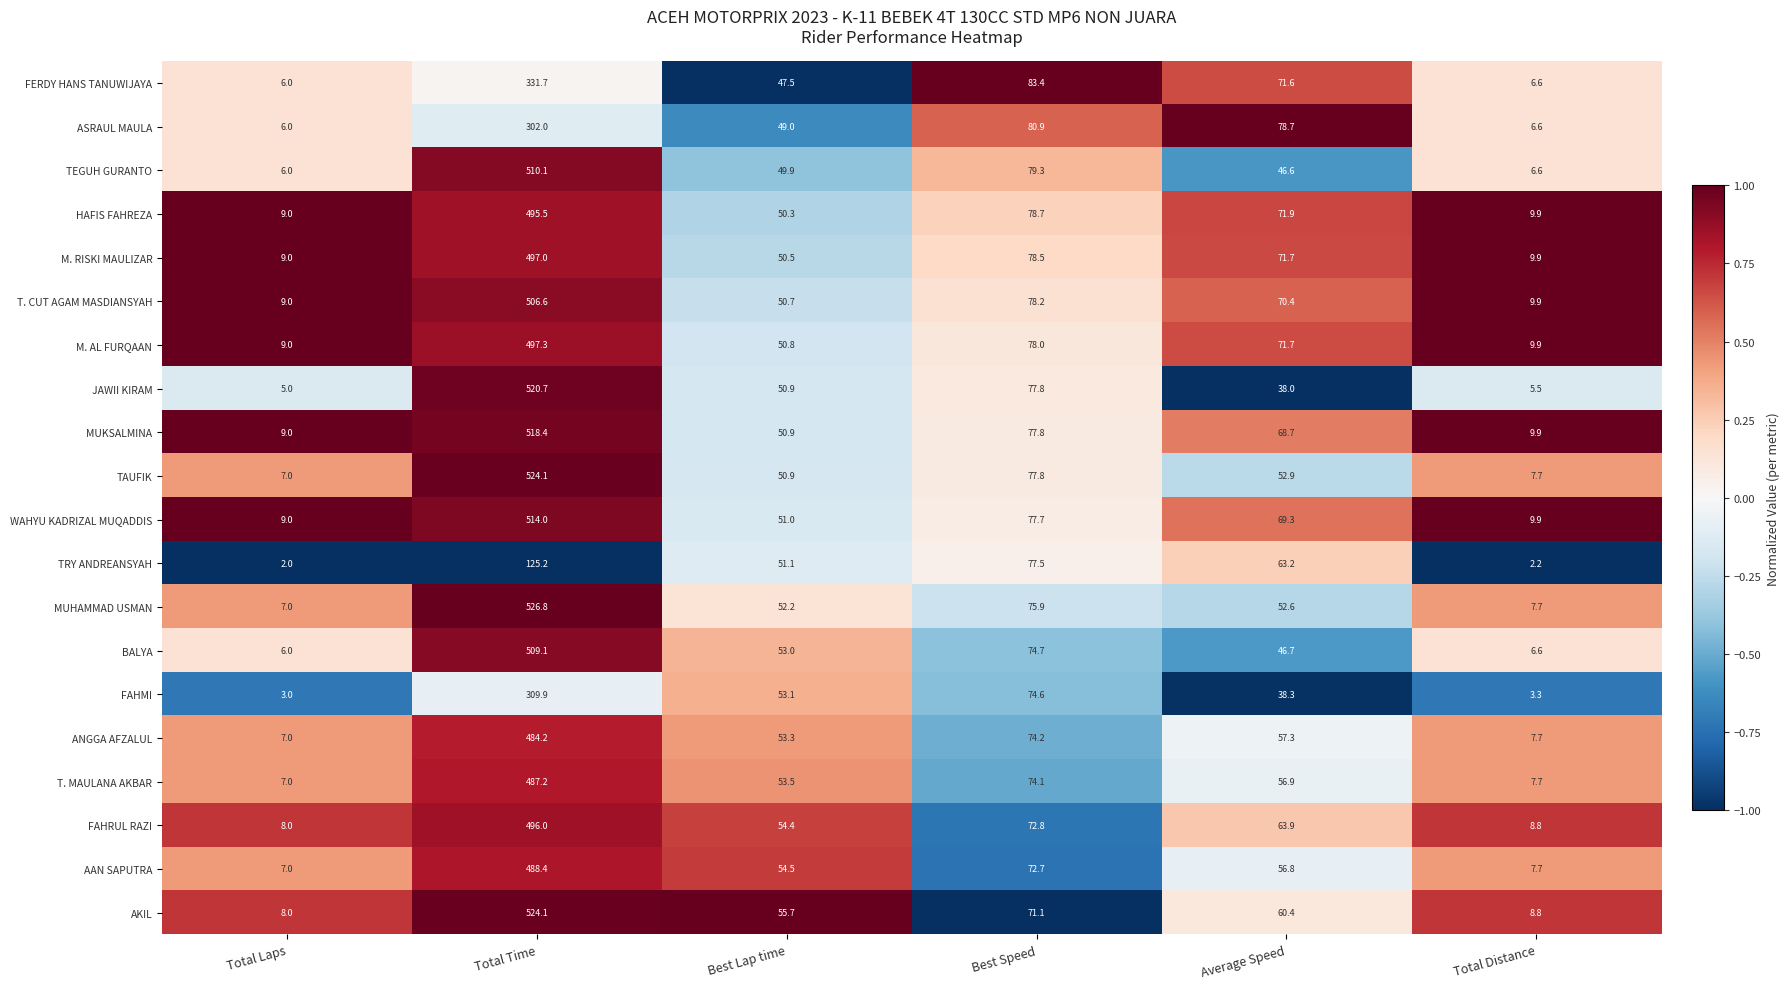

What is the total value across all series at Total Laps?

139.0